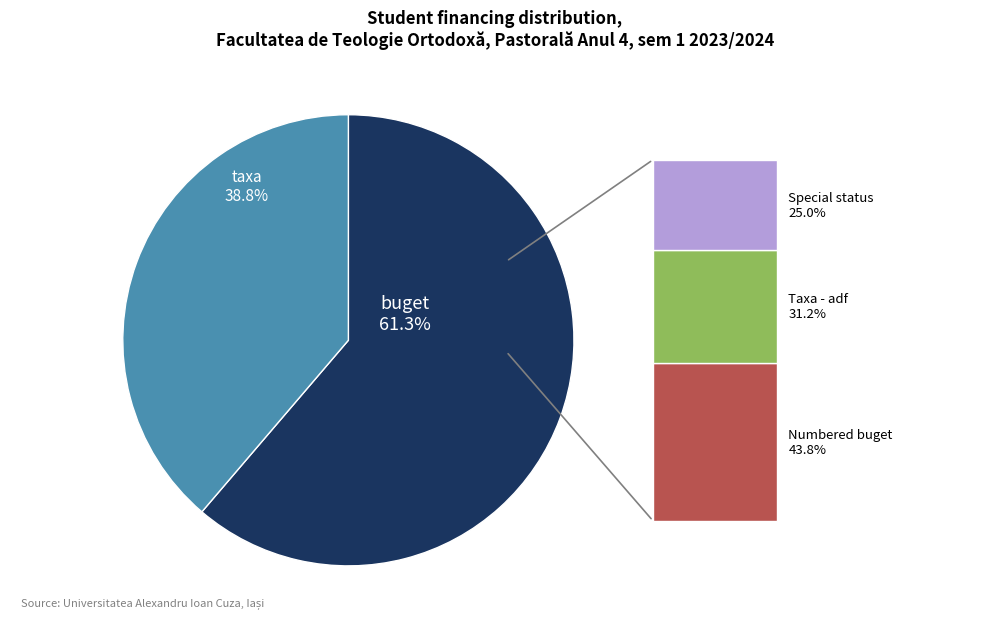

How many slices are in this pie chart?

2